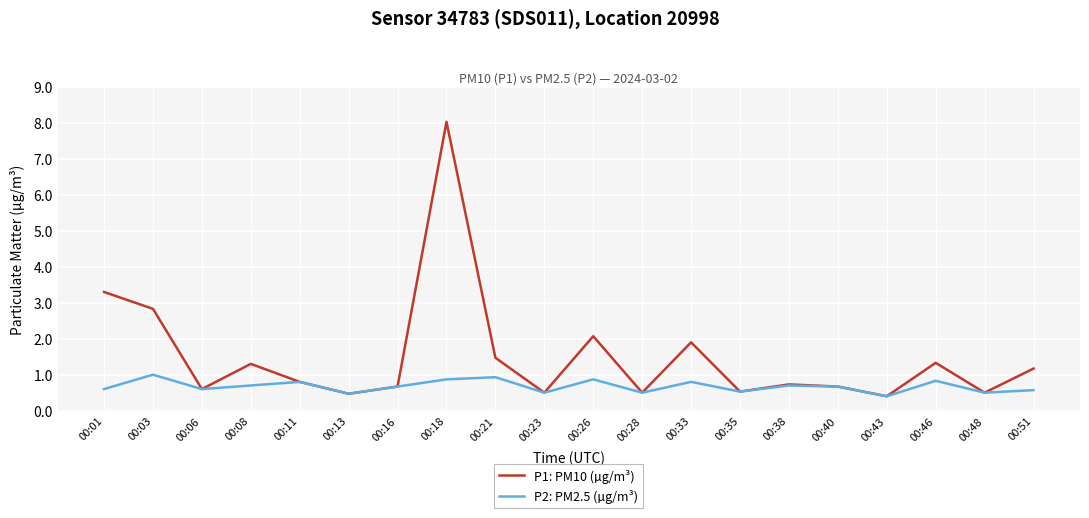

At which category does P1: PM10 (µg/m³) reach its first local valley?

00:06